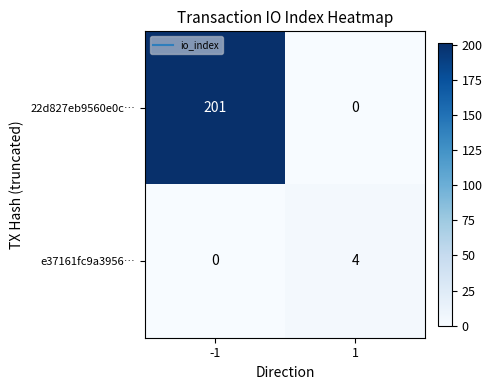

Reading left to right, transcribe all the data shown in this chart.

22d827eb9560e0c…: -1=201	1=0
e37161fc9a3956…: -1=0	1=4